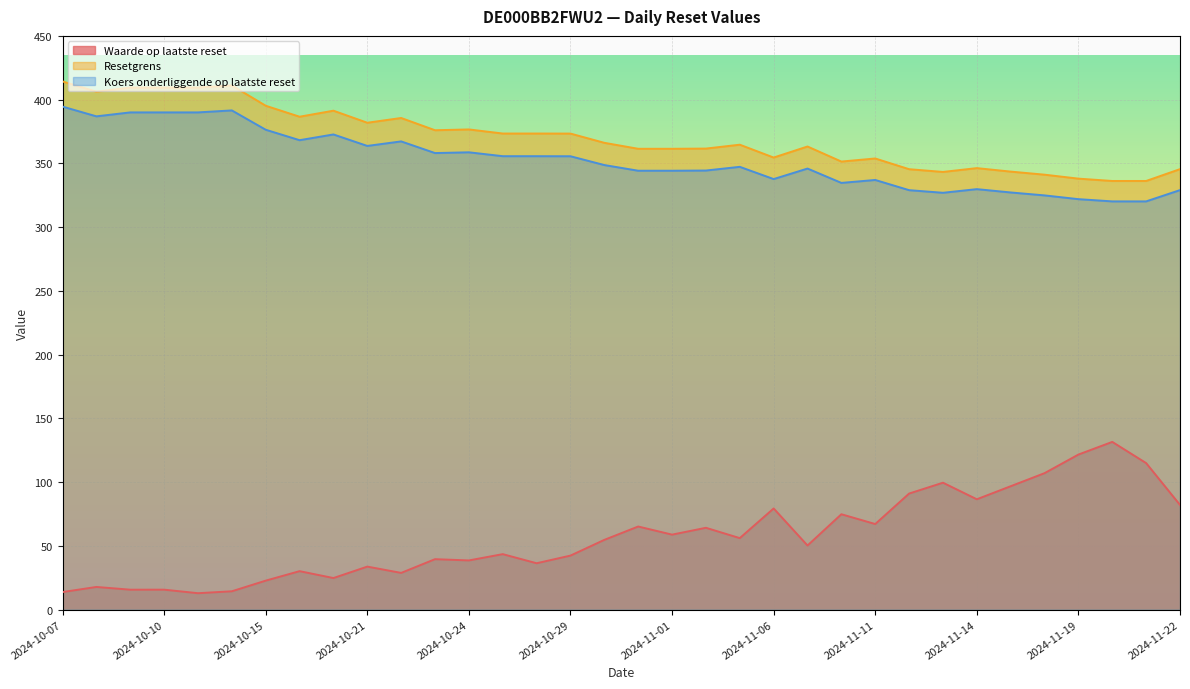

Is the value of Koers onderliggende op laatste reset at 2024-10-23 greater than the value of Resetgrens at 2024-10-18?

No